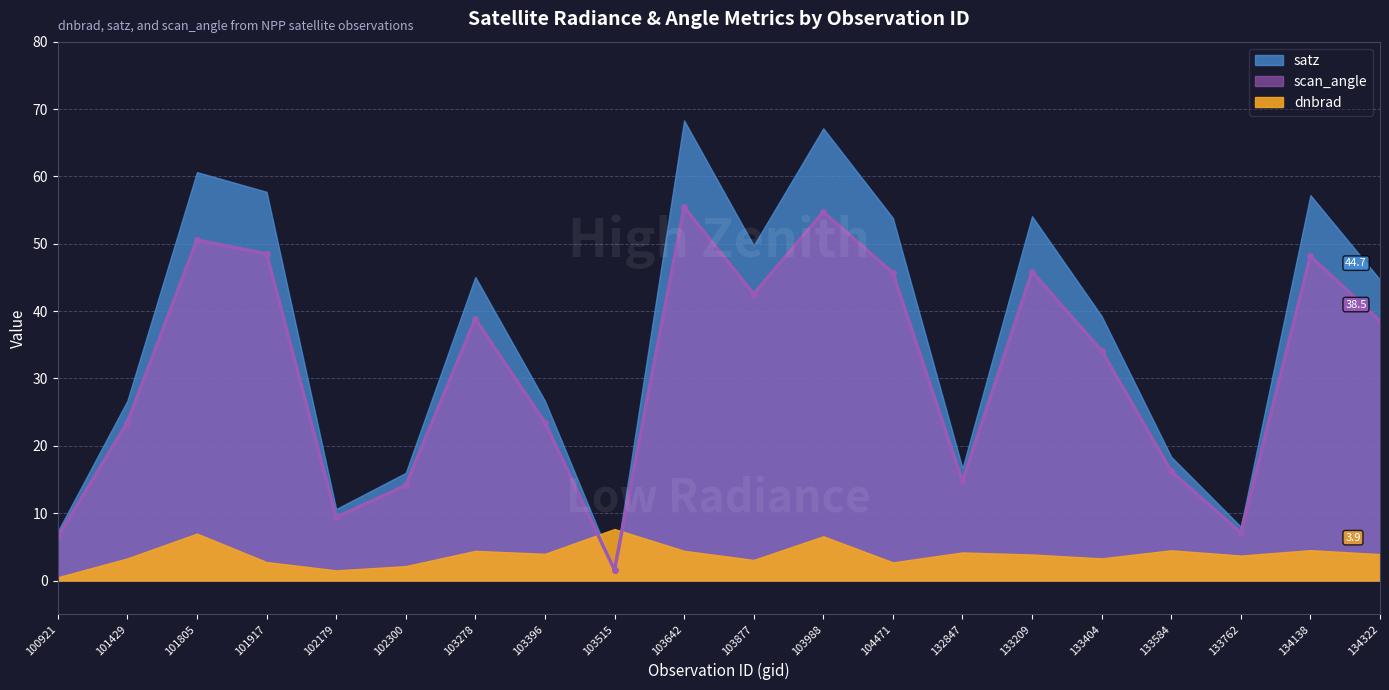

Where do dnbrad and satz first cross each other?

103396 and 103515